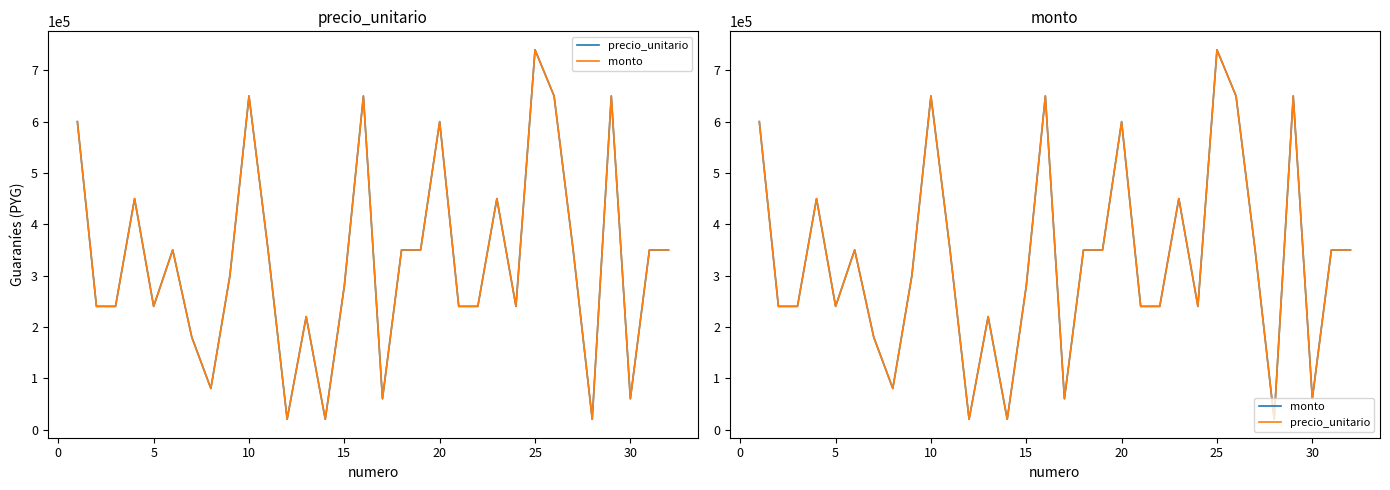

How many series are shown in this chart?

2